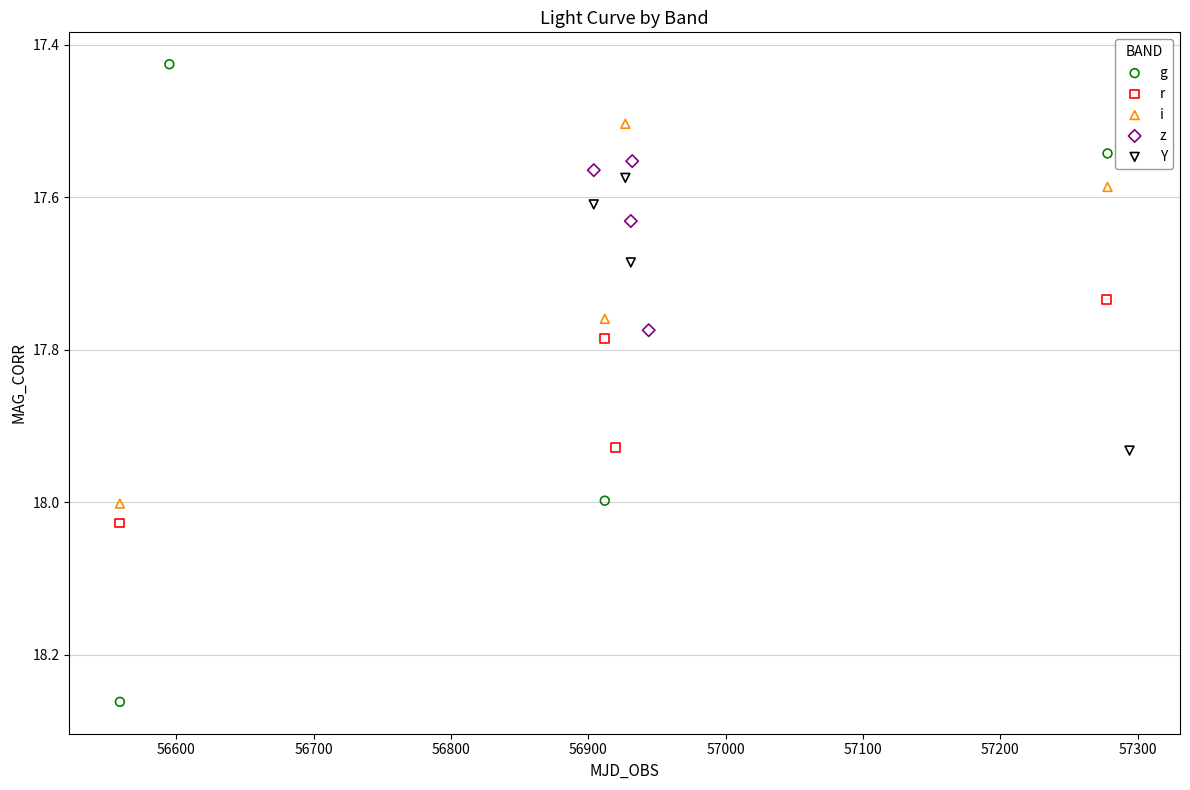

What are all the series names shown in the legend?

g, r, i, z, Y